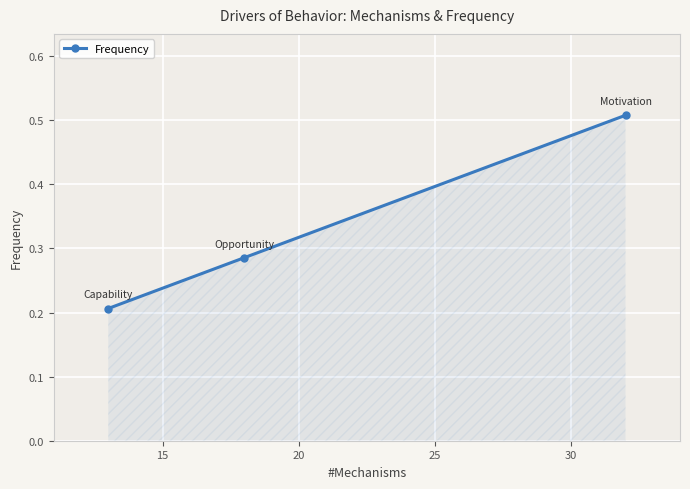

What is the sum of all values?

1.0